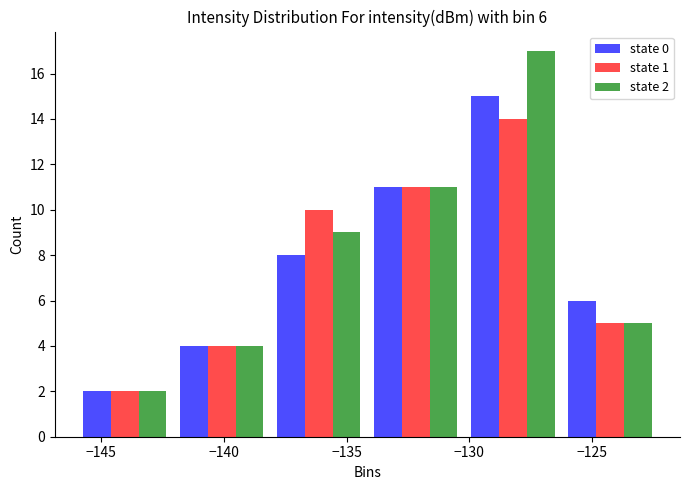

In the state 2 series, which range on the x-axis has the tallest bar?

-130.0 to -126.0